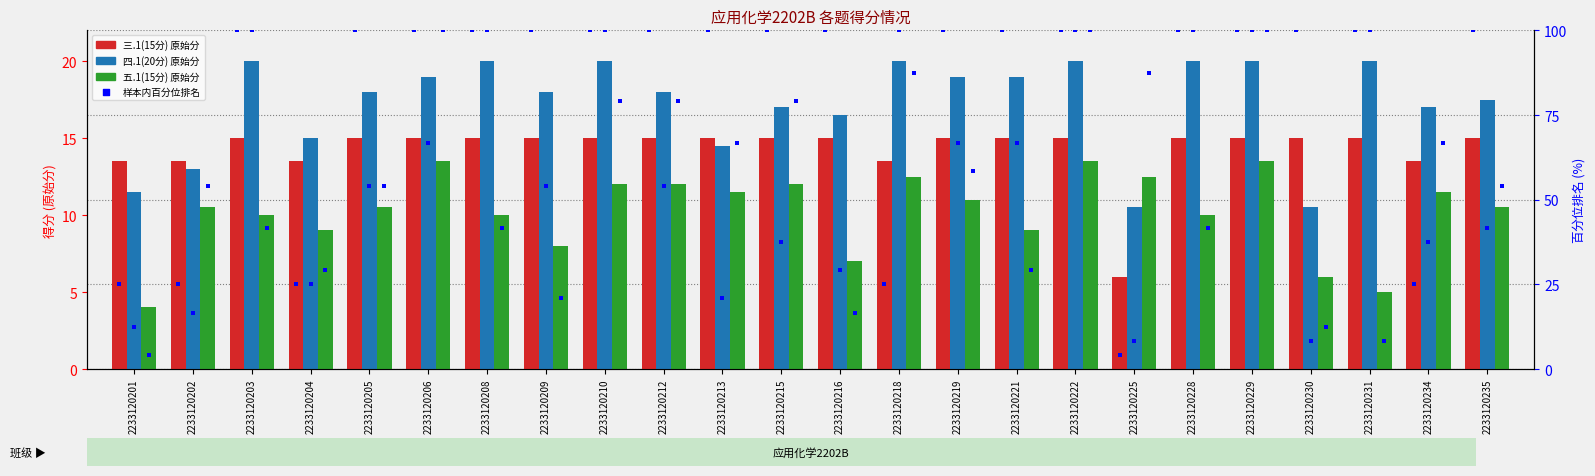

Which series reaches the maximum Y coordinate?

四.1(20分)